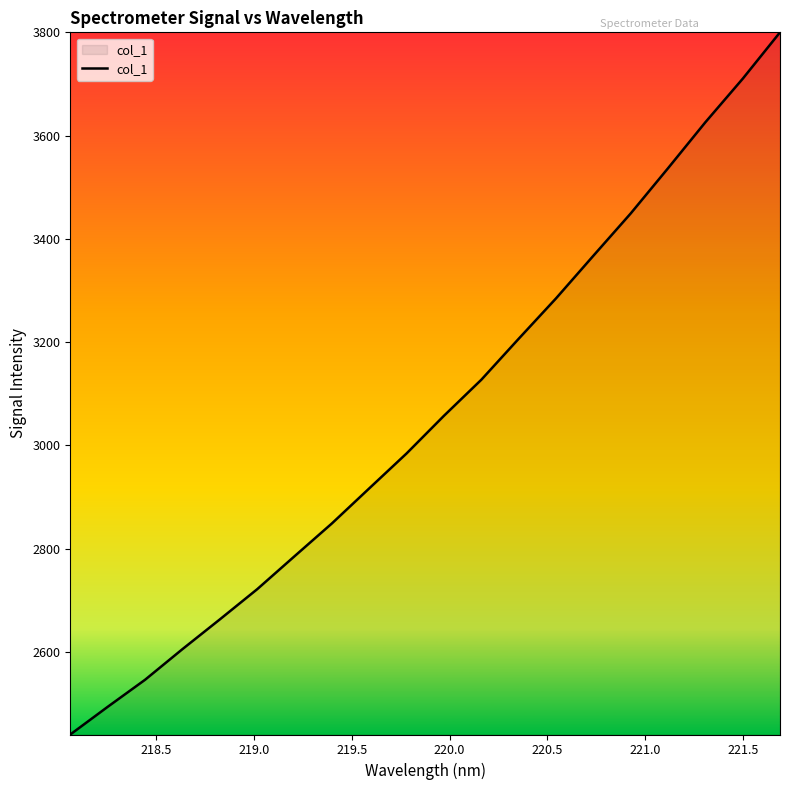

Reading left to right, what are all the values shown in this chart?

2440.2	2493.8	2546.2	2605.5	2663.1	2721.6	2785.5	2849.0	2916.9	2984.6	3057.5	3127.3	3206.6	3284.9	3367.4	3449.4	3537.0	3626.0	3710.2	3800.2